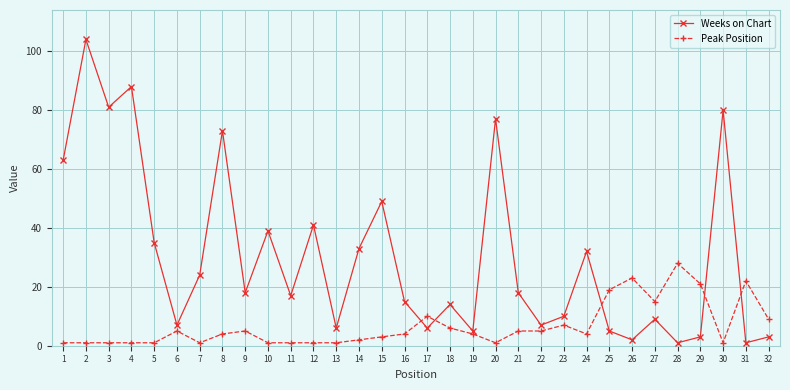

The value of Weeks on Chart at 23 is 10. True or false?

True